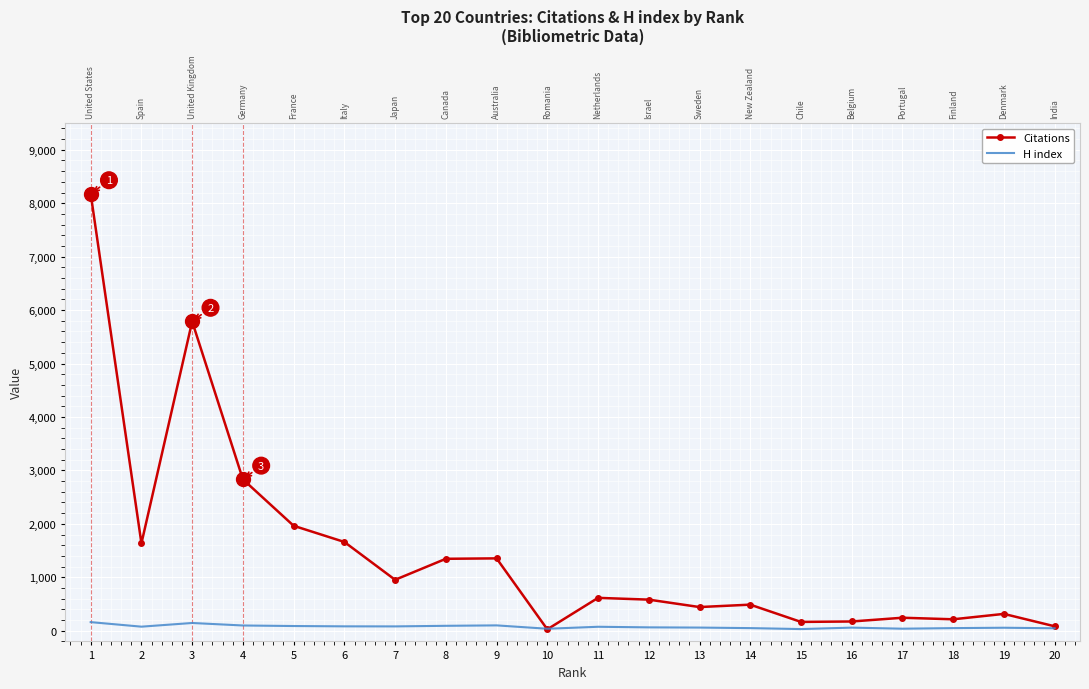

Rank the series by their maximum value, from highest to lowest.

Citations, H index